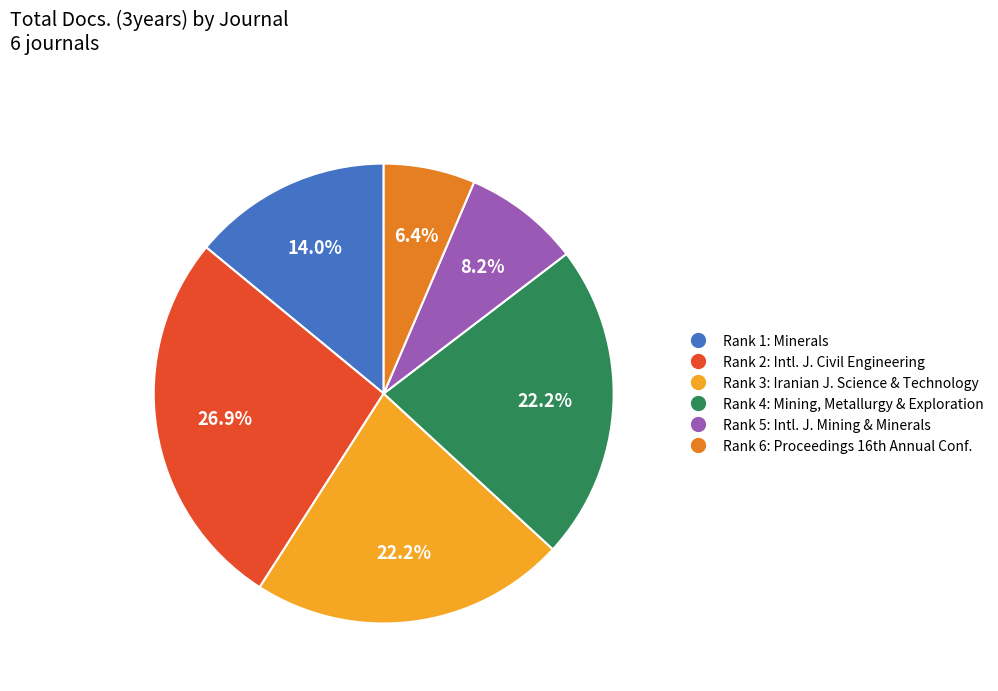

Is there a majority slice in this chart?

No